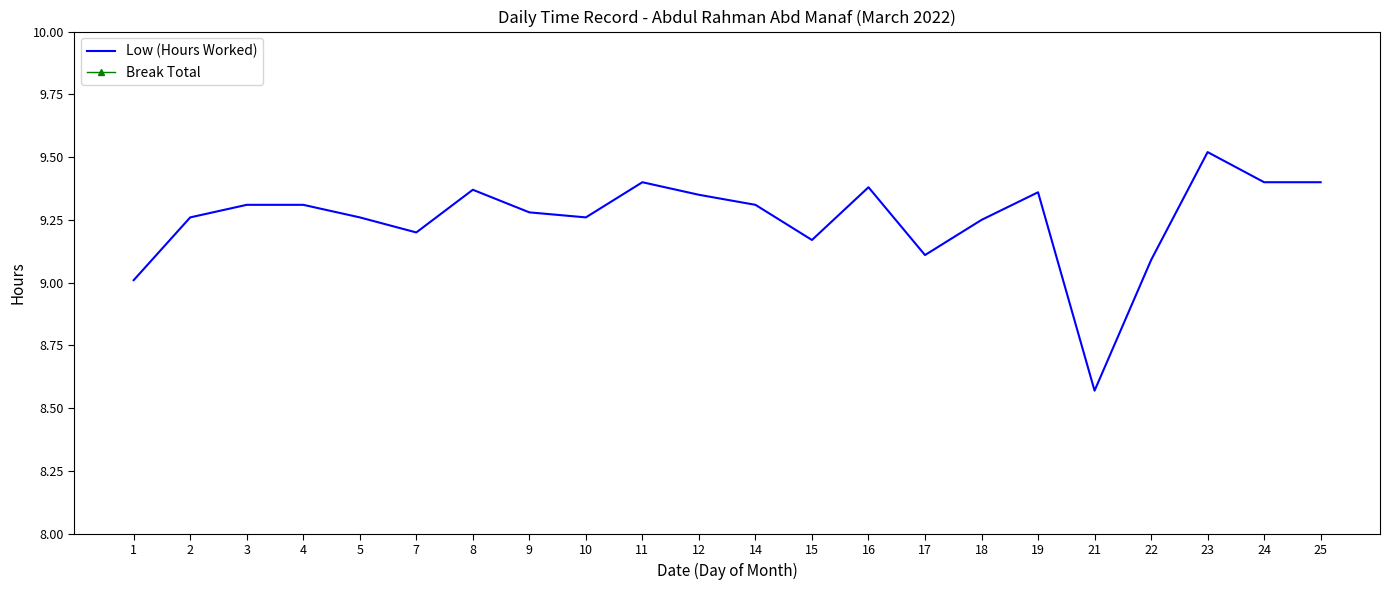

What is the maximum value for Low (Hours Worked)?

9.5